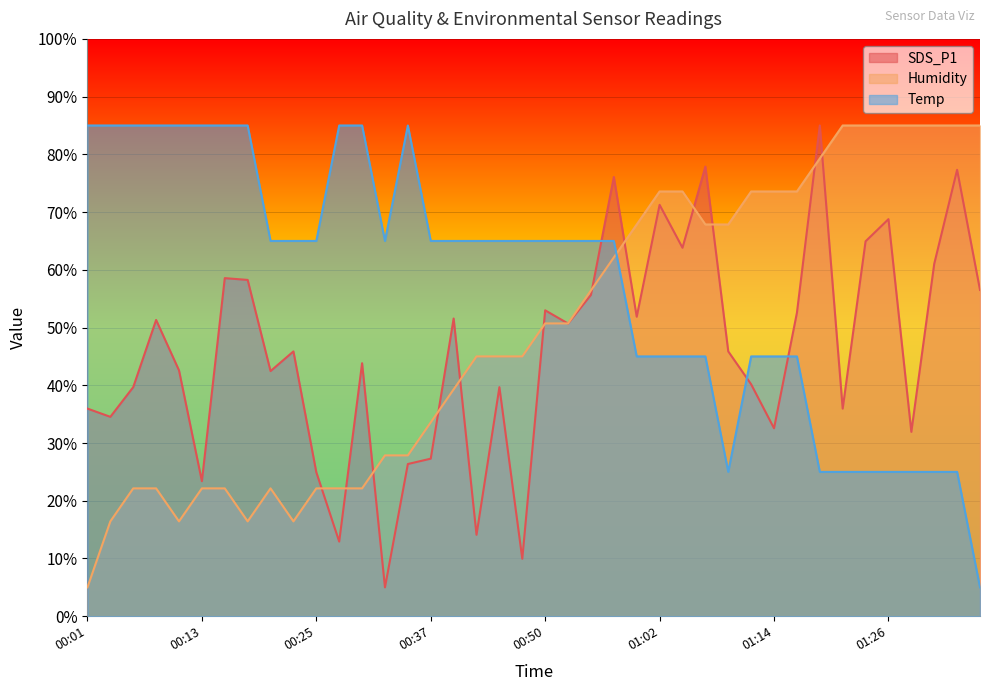

What is the label of the 35th point from the left?

01:24